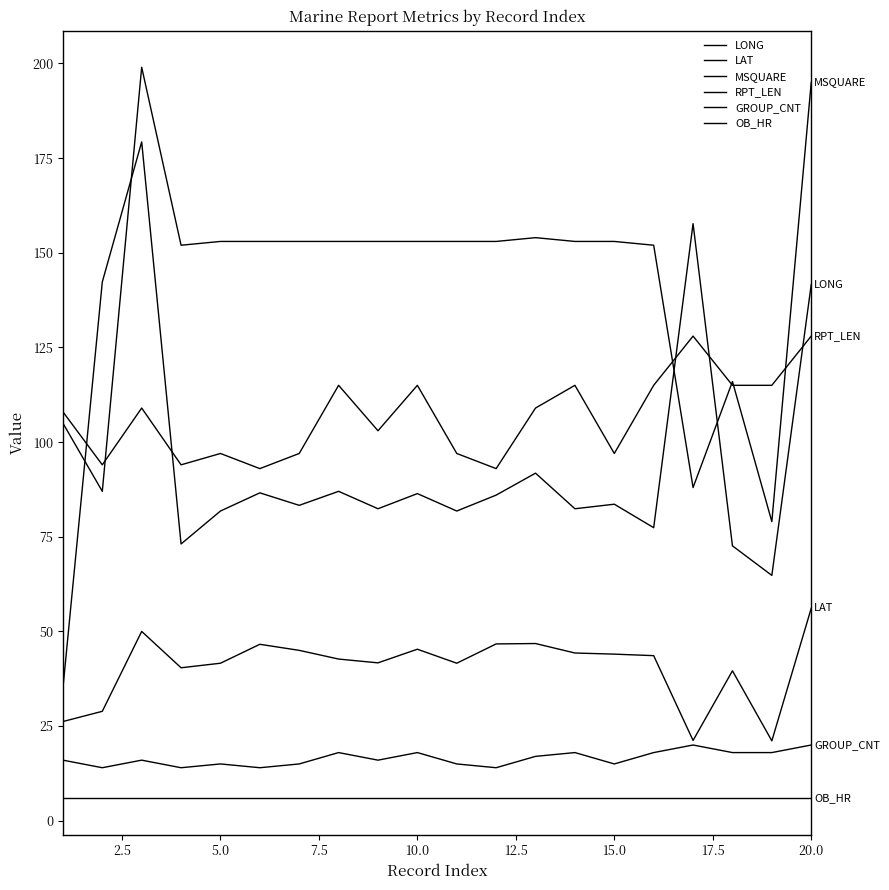

What is the value of the RPT_LEN point at the 9th from the left?

103.0